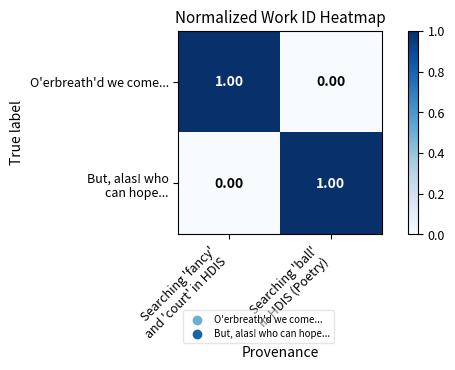

How many series are shown in this chart?

2